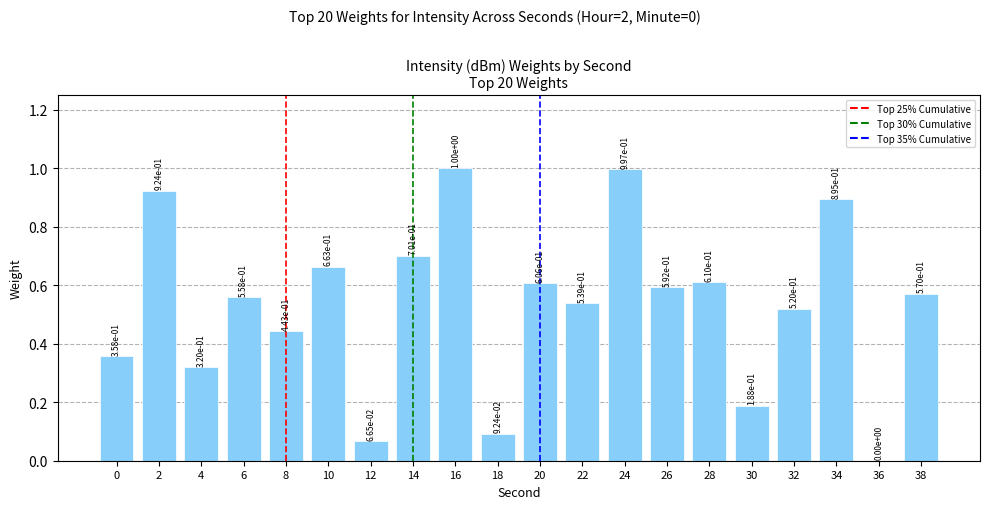

Which category has the highest value across all series?

16